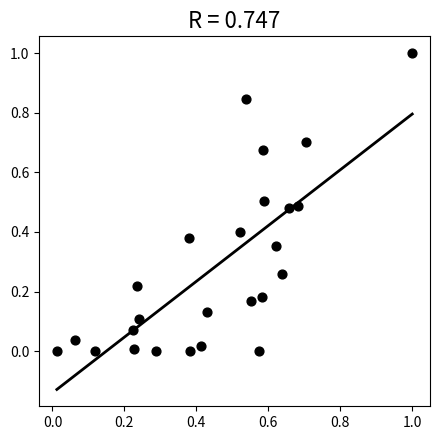

What is the range of Y values (max minus min)?

1.0